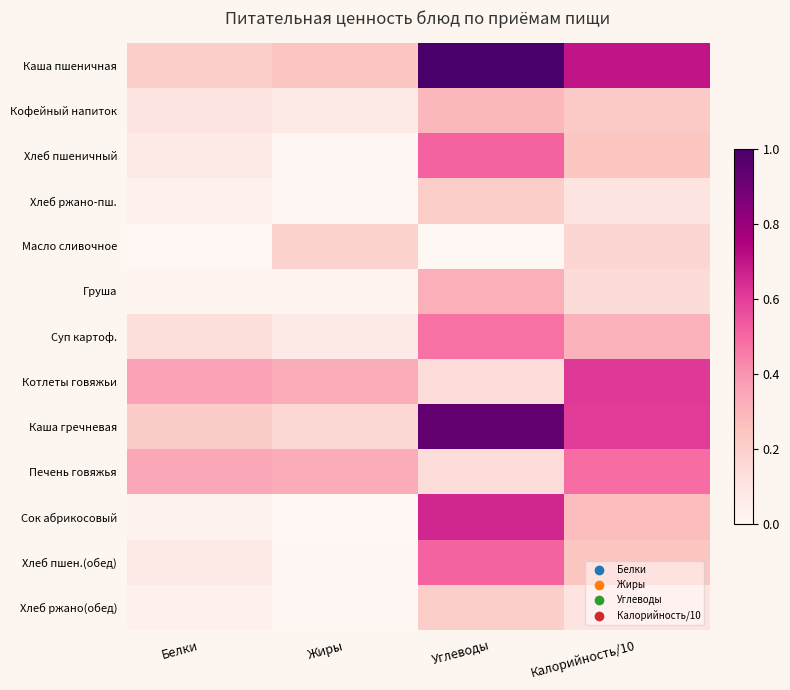

Rank the series at Белки from lowest to highest value.

Масло сливочное, Груша, Сок абрикосовый, Хлеб ржано-пш., Хлеб ржано(обед), Хлеб пшеничный, Хлеб пшен.(обед), Кофейный напиток, Суп картоф., Каша пшеничная, Каша гречневая, Печень говяжья, Котлеты говяжьи